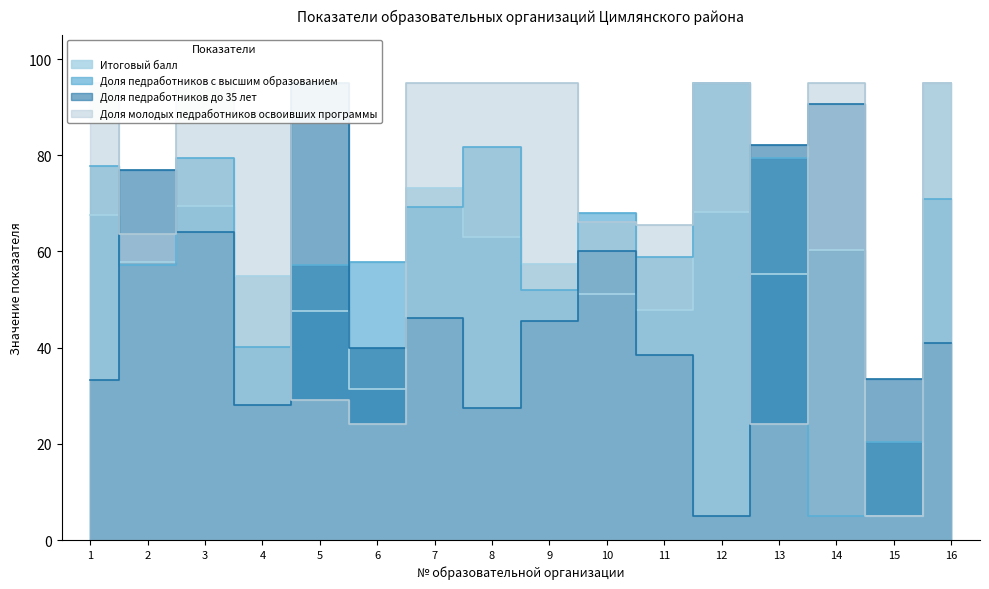

Reading left to right, what are all the values shown in this chart?

Итоговый балл: 1=67.6	2=57.7	3=69.4	4=55.0	5=47.6	6=31.5	7=73.1	8=63.1	9=57.5	10=51.2	11=47.8	12=68.2	13=55.3	14=60.2	15=5.0	16=95.0
Доля педработников с высшим образованием: 1=77.8	2=57.2	3=79.5	4=40.0	5=57.2	6=57.7	7=69.2	8=81.8	9=52.1	10=68.0	11=58.9	12=95.0	13=79.5	14=5.0	15=20.5	16=71.0
Доля педработников до 35 лет: 1=33.3	2=77.0	3=64.1	4=28.1	5=95.0	6=40.0	7=46.1	8=27.4	9=45.6	10=60.0	11=38.4	12=5.0	13=82.1	14=90.6	15=33.5	16=41.0
Доля молодых педработников освоивших программы: 1=95.0	2=63.6	3=95.0	4=88.9	5=29.2	6=24.1	7=95.0	8=95.0	9=95.0	10=66.0	11=65.4	12=95.0	13=24.1	14=95.0	15=5.0	16=95.0